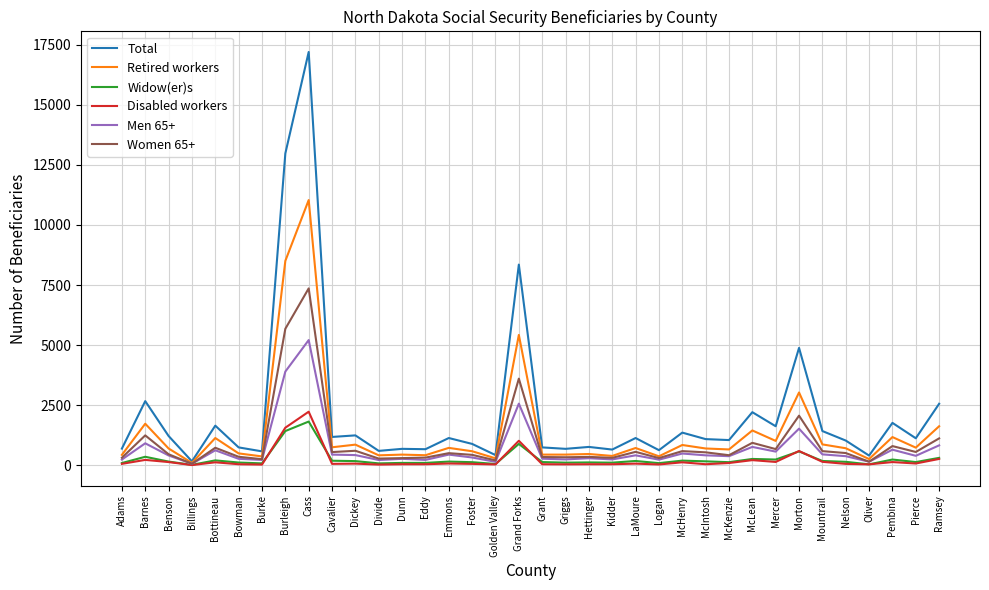

Which category has the highest value across all series?

Cass